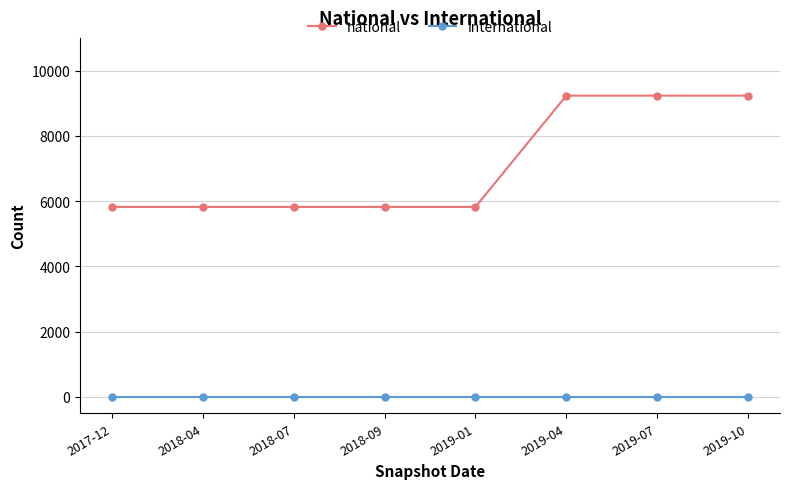

True or false: international and national cross at least once.

False